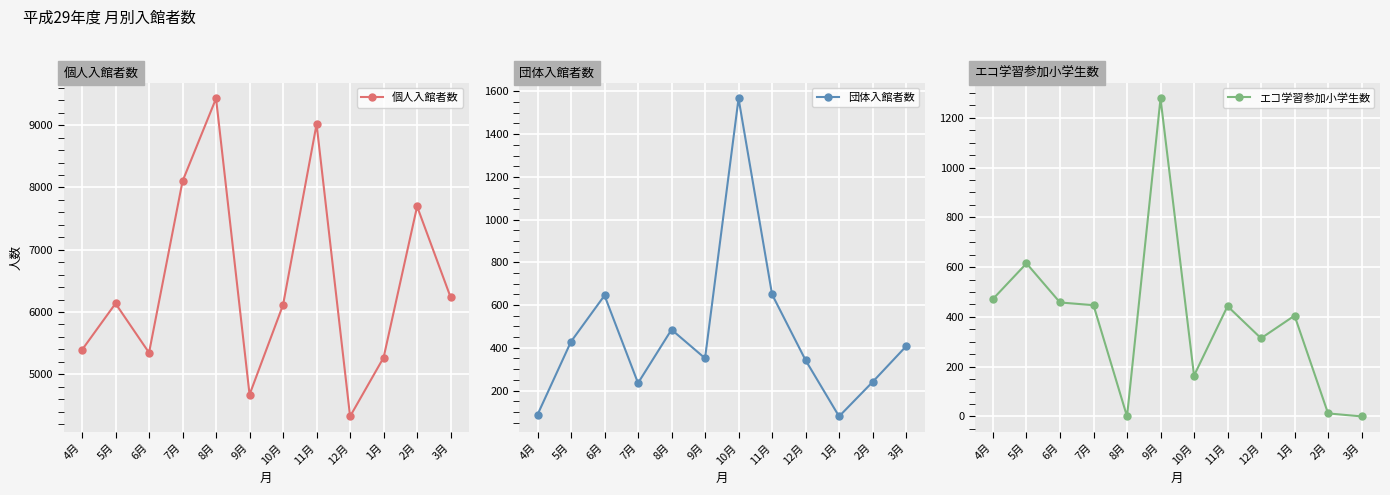

Rank the series by their maximum value, from lowest to highest.

エコ学習参加小学生数, 団体入館者数, 個人入館者数